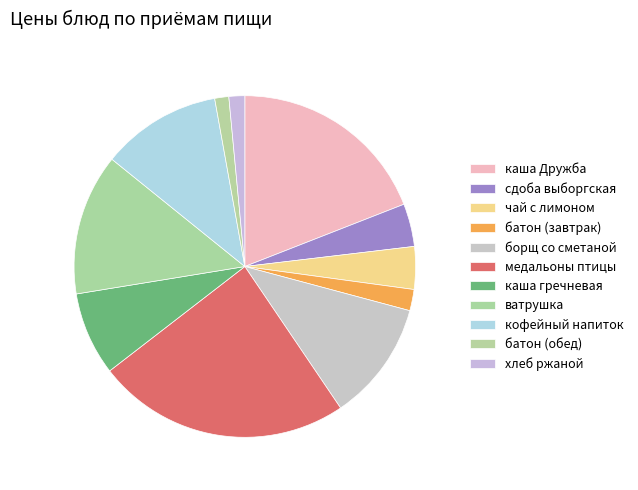

To the nearest percent, what is the difference between the сдоба выборгская and хлеб ржаной slice percentages?

3%